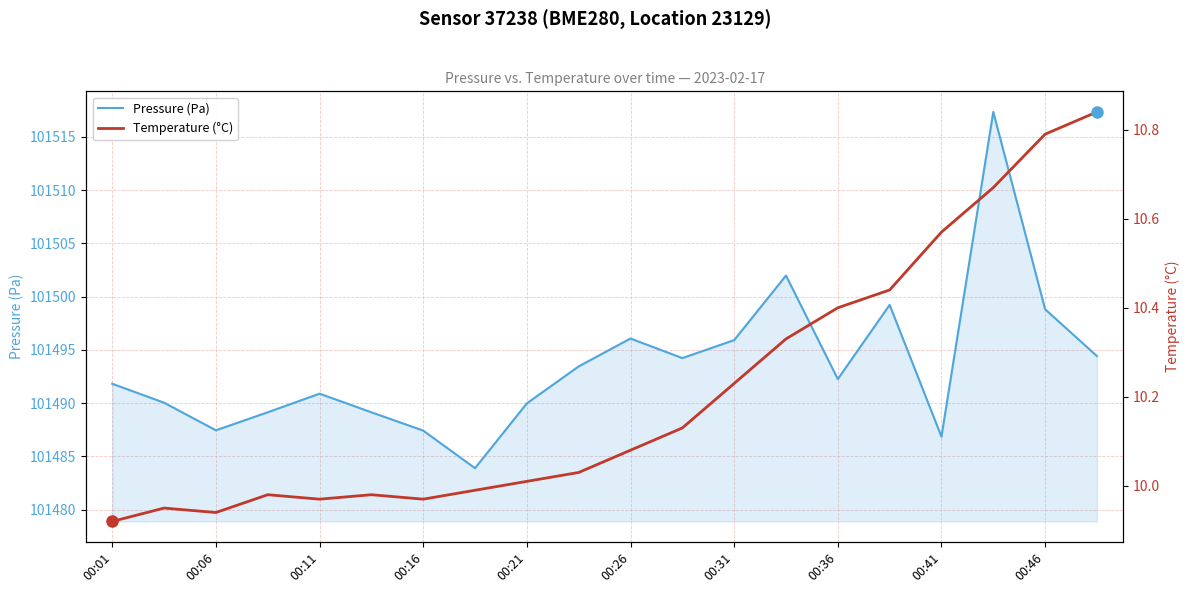

Is it true that Pressure (Pa) equals 46416.4 at 00:21?

False